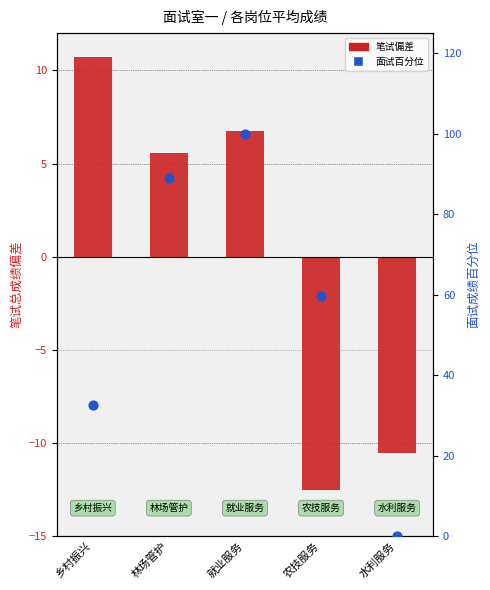

At which category is the sum across all series the highest?

就业服务